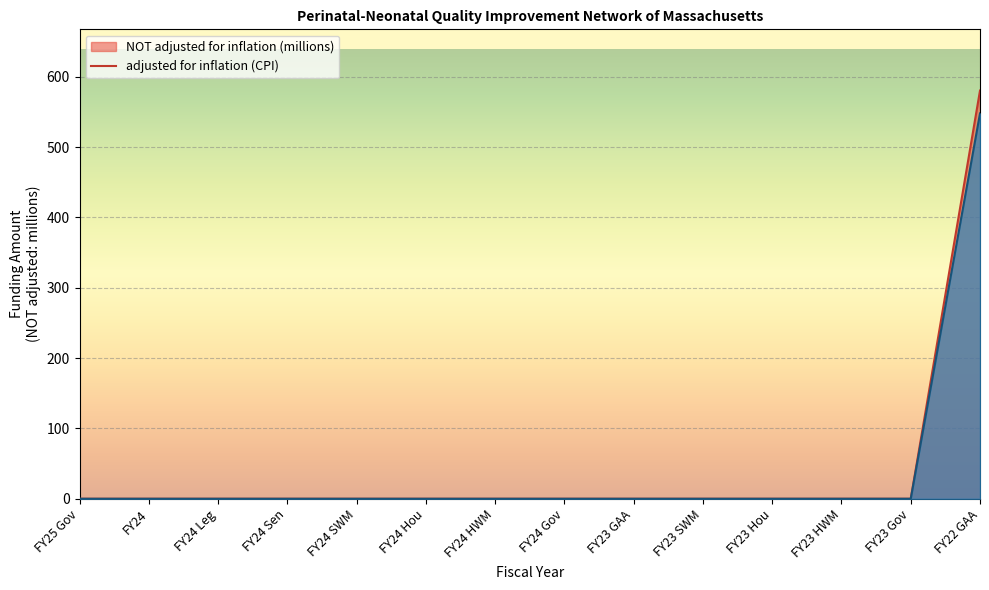

True or false: NOT adjusted for inflation and adjusted for inflation (CPI) intersect in this chart.

False